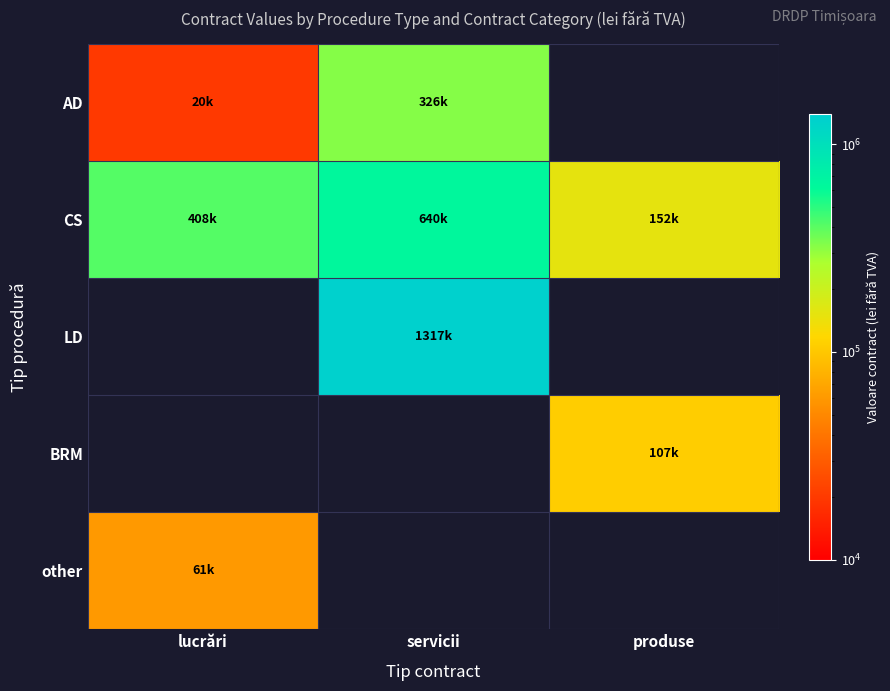

What is the greatest value displayed?

1316900.0